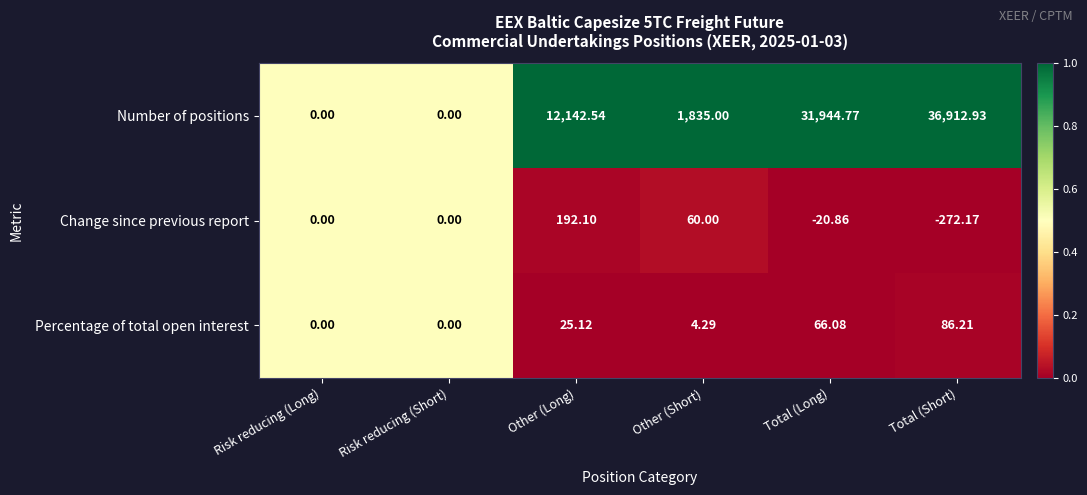

At which label is Change since previous report closest to -40?

Total (Long)